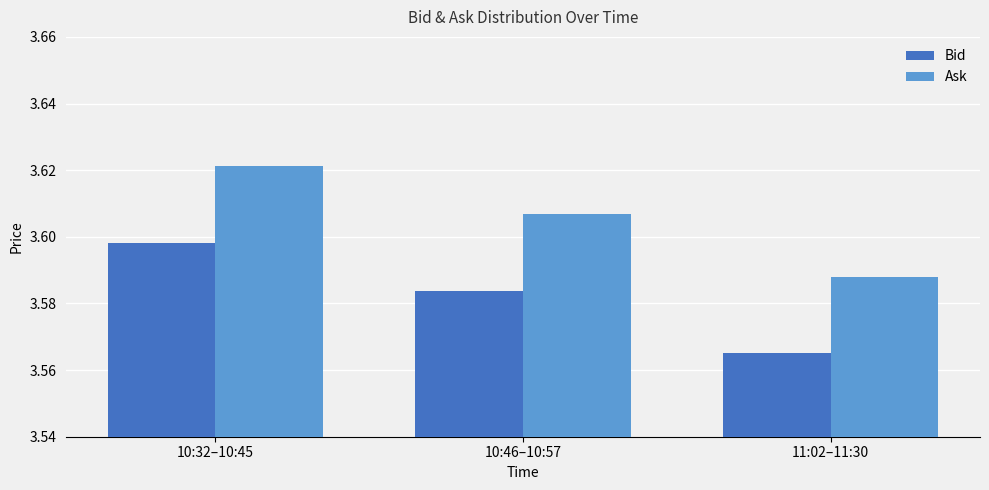

List the series in order of their overall mean, highest first.

Ask, Bid